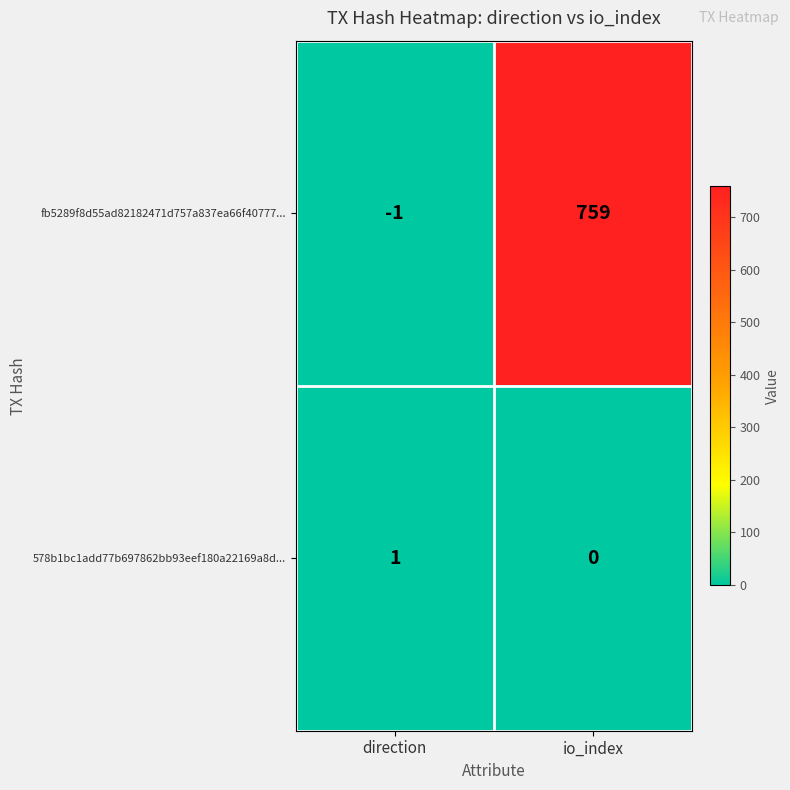

Between direction and io_index, which series saw the biggest shift?

fb5289f8d55ad82182471d757a837ea66f40777...